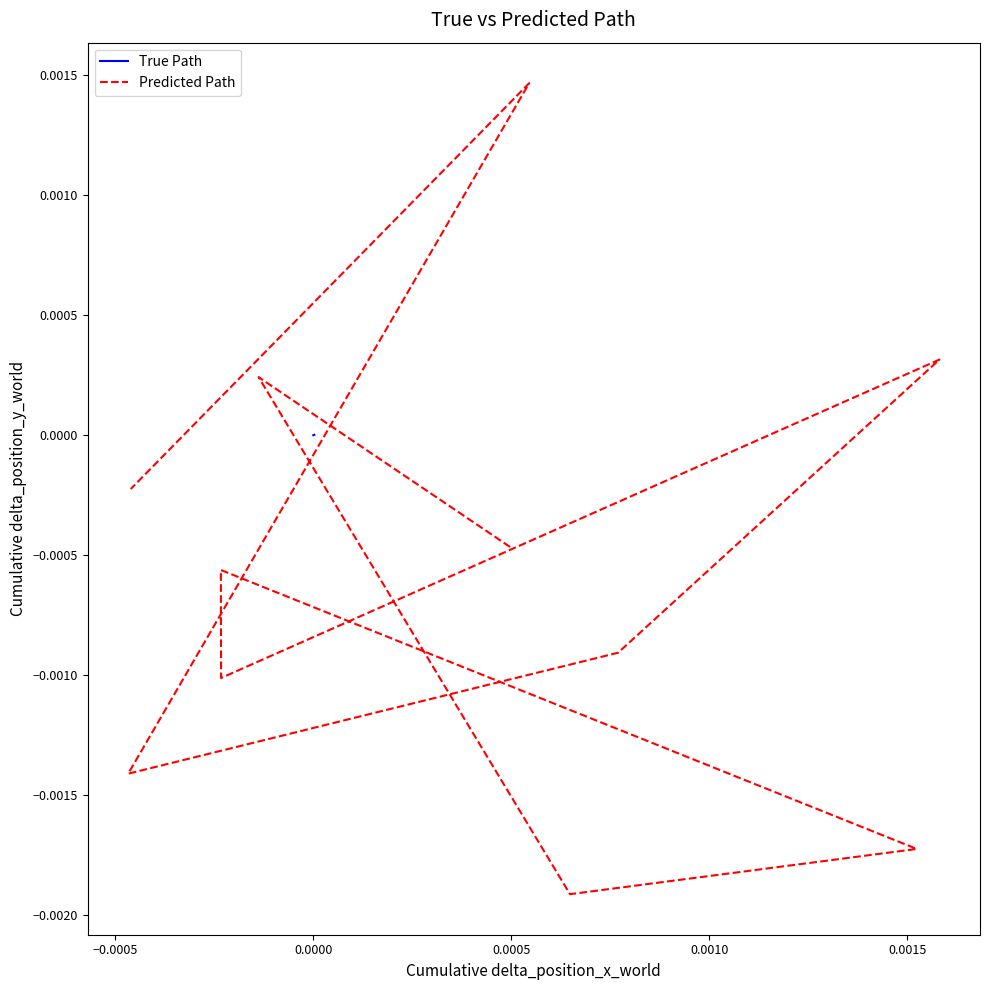

What are all the series names shown in the legend?

True Path, Predicted Path